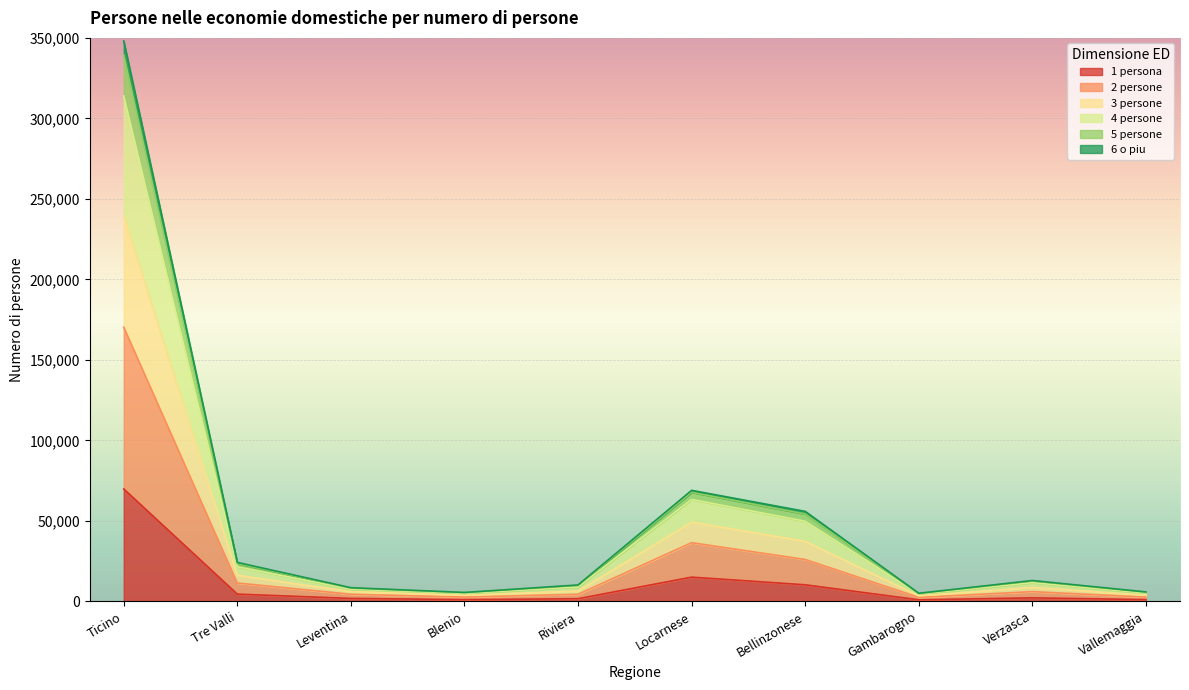

Is it true that 2 persone equals 4412 at Tre Valli?

False